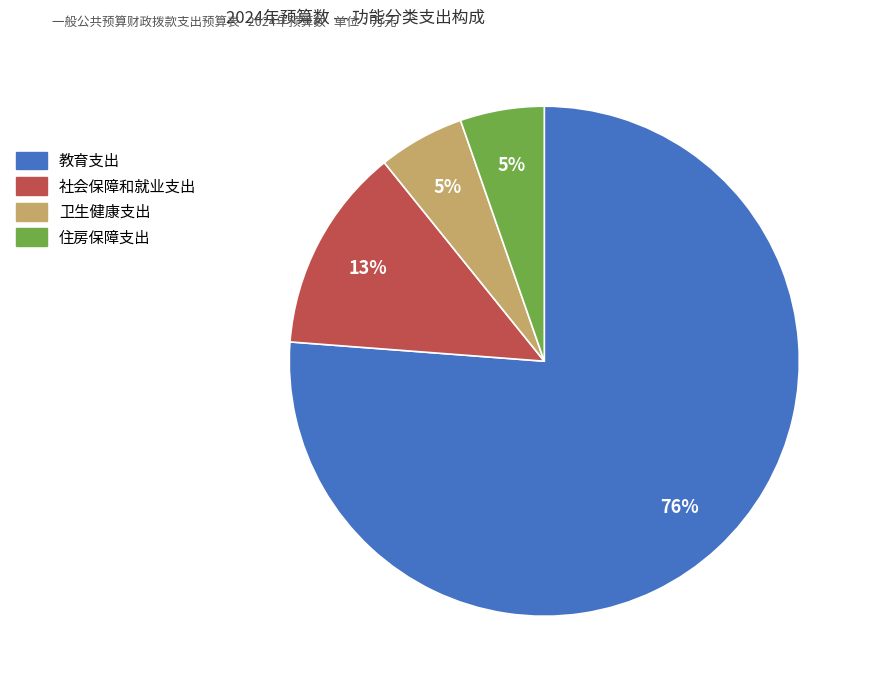

Is it true that 卫生健康支出 is 16% of the pie?

False